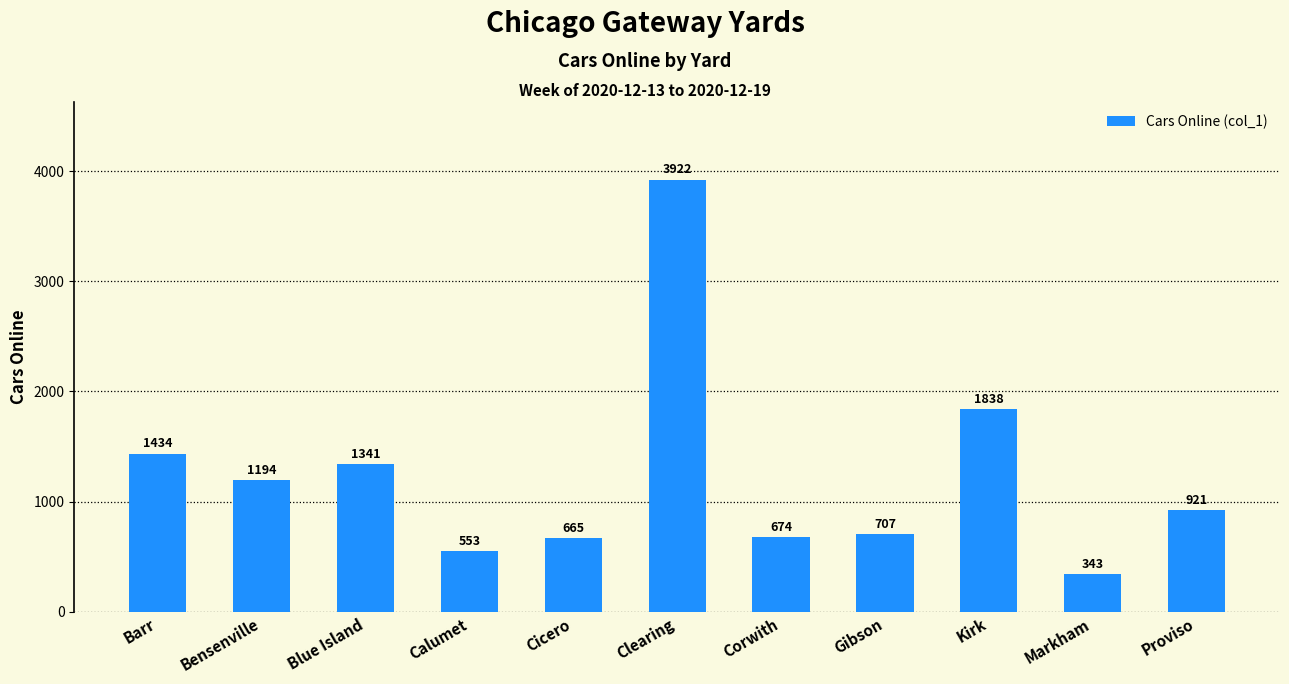

What is the sum of all values?

13592